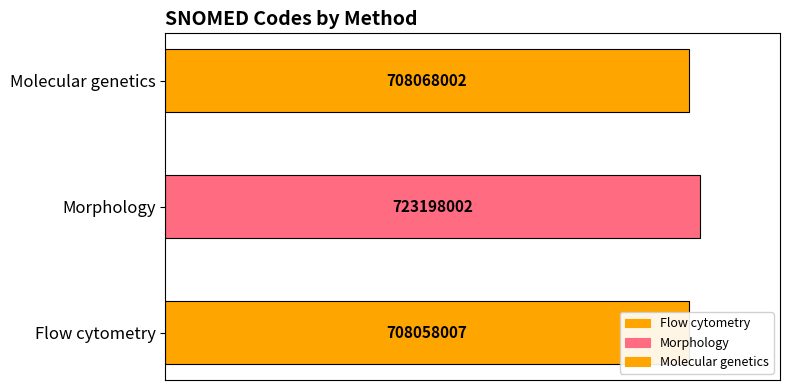

What is the label of the 2nd bar from the right?

Morphology